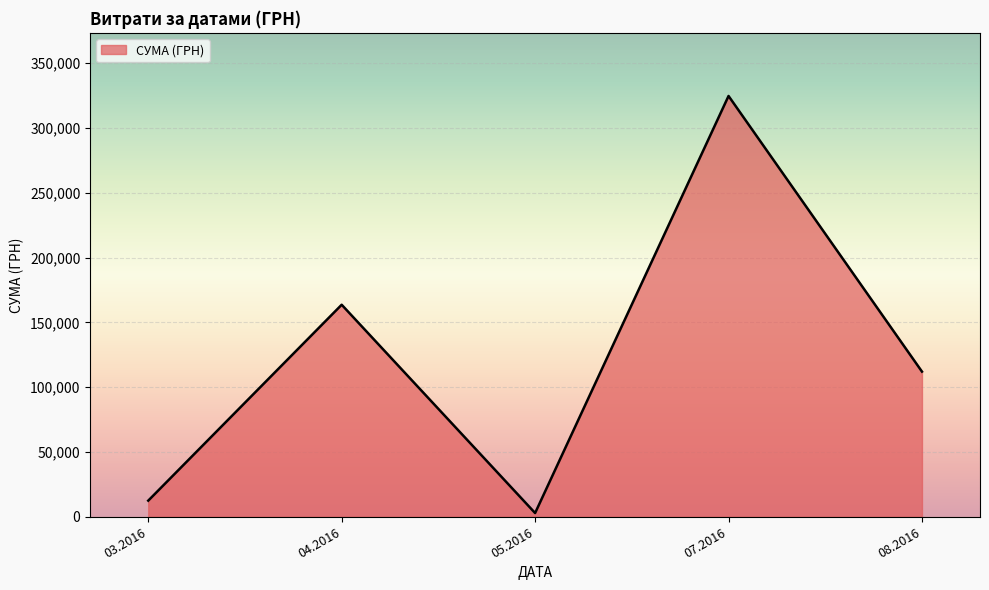

List the labels in order of value, smallest first.

05.2016, 03.2016, 08.2016, 04.2016, 07.2016